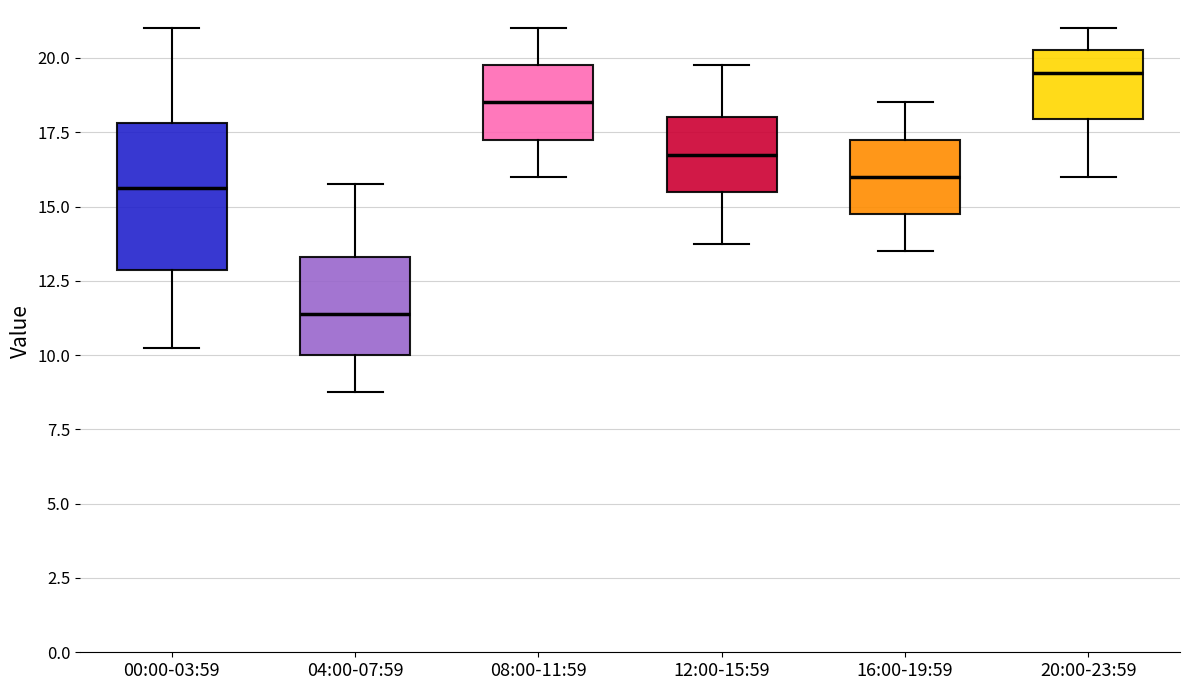

Comparing the boxes themselves (not the whiskers), which one is the tallest?

00:00-03:59